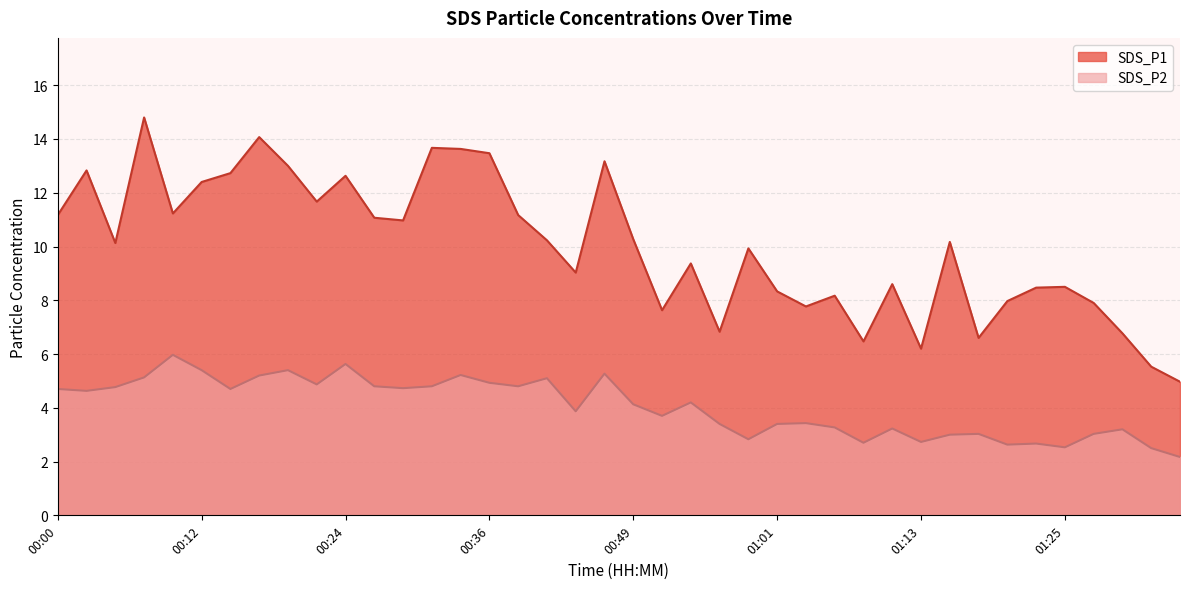

What is the difference between the maximum and minimum values in the SDS_P1 series?

9.8